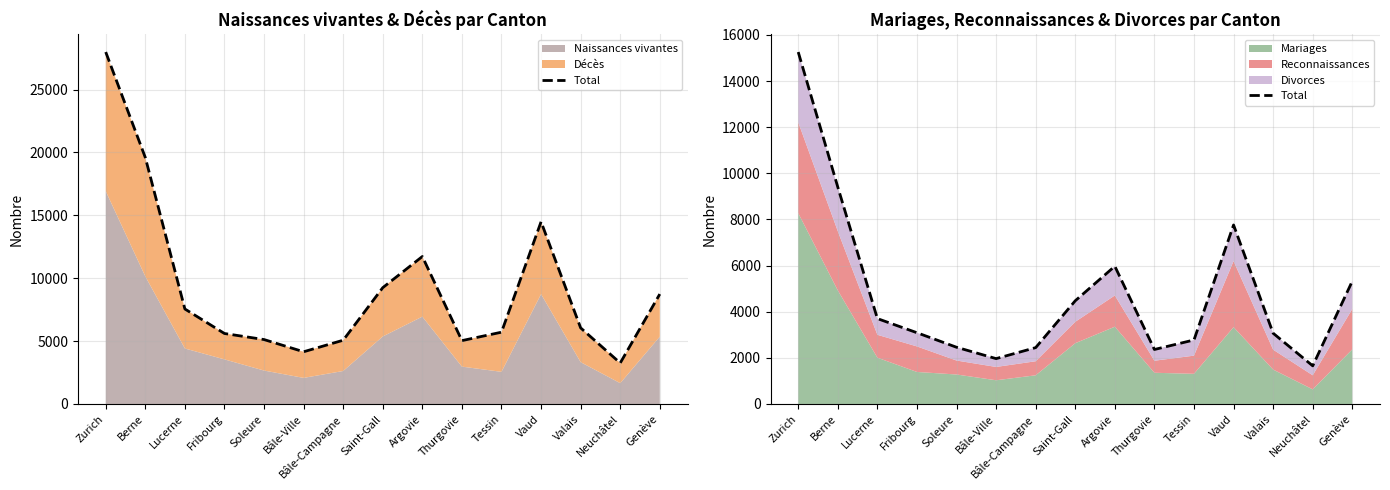

What is the difference between the values at Fribourg and Bâle-Ville?

1123